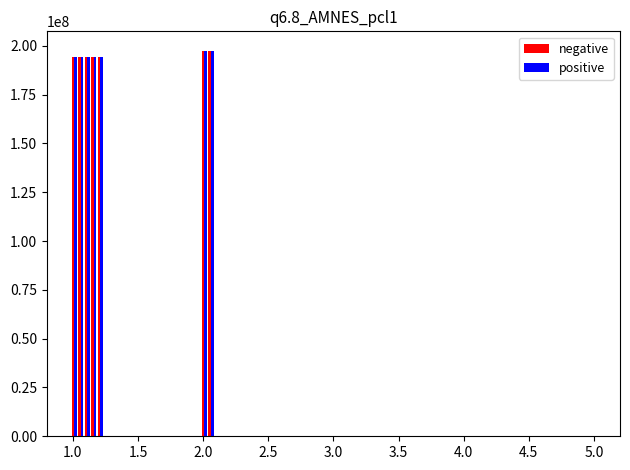

What is the smallest value displayed?

194309225